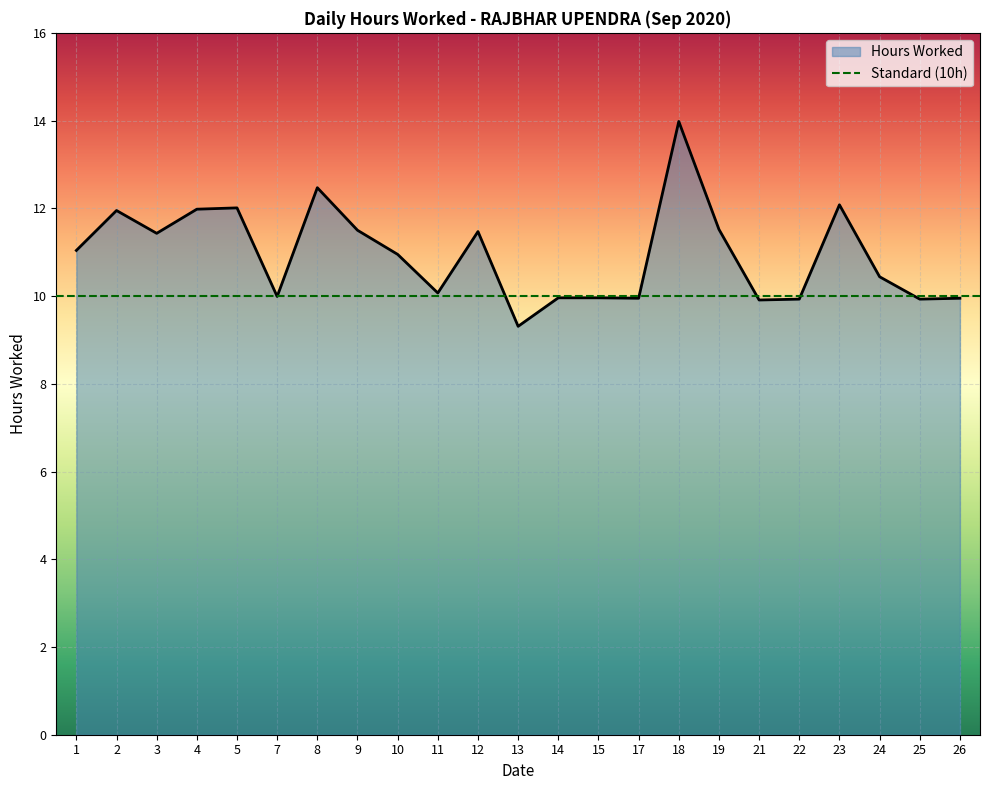

At which label does the data first exceed 10?

1